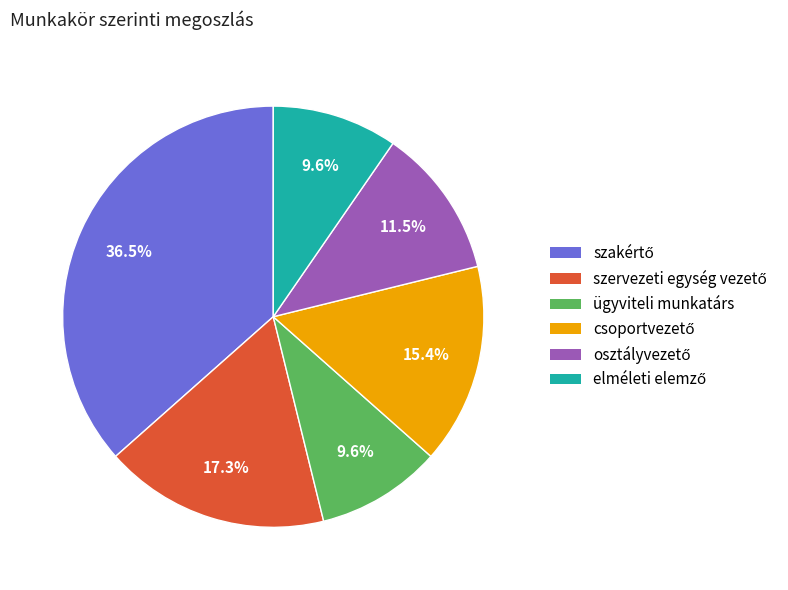

How many slices are in this pie chart?

6